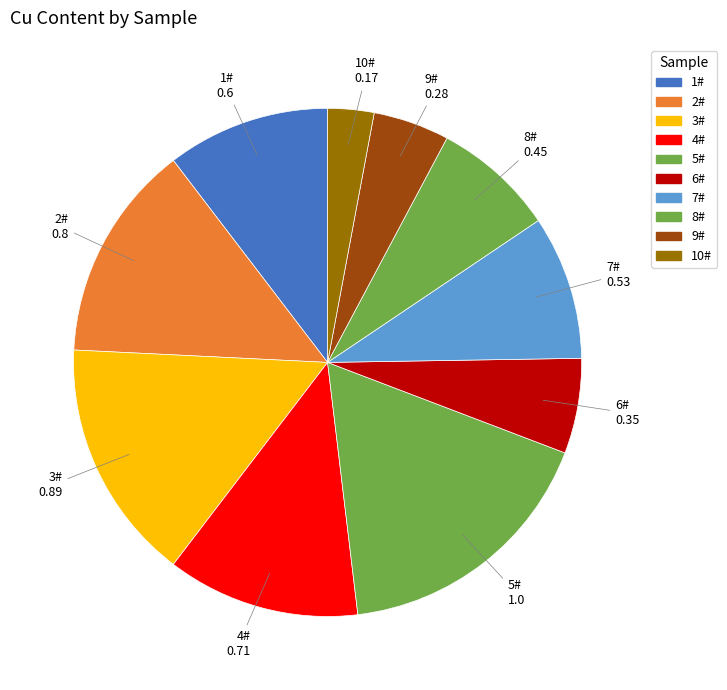

How many segments does this pie chart have?

10